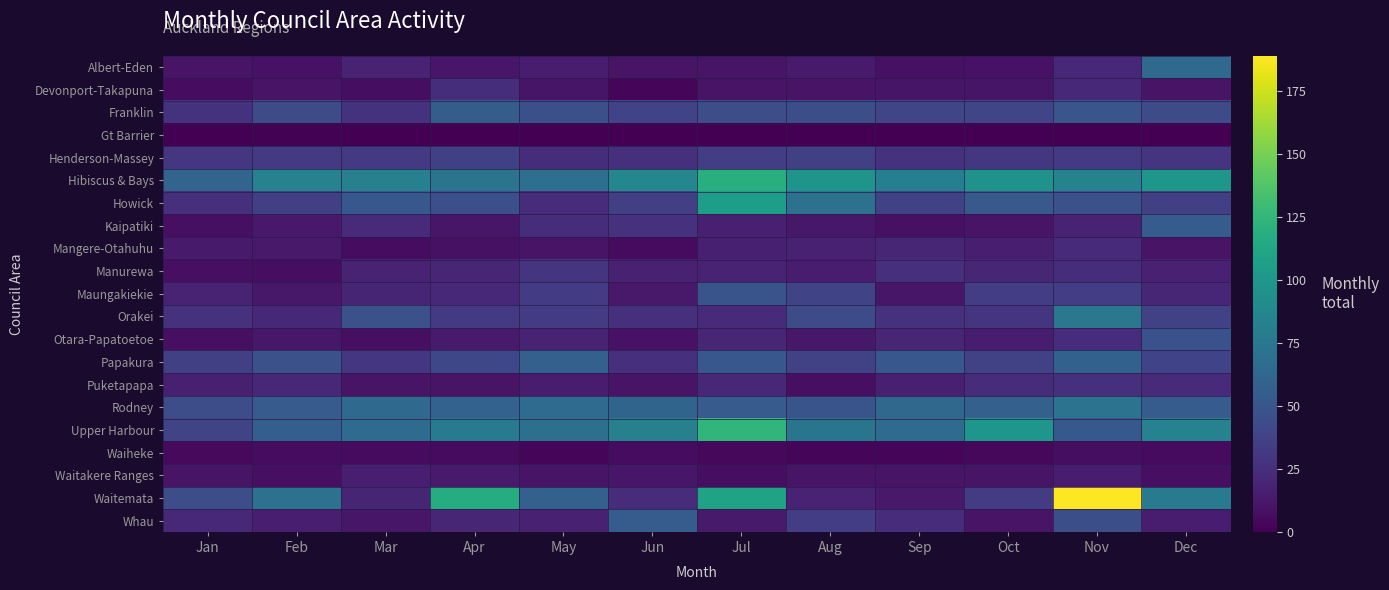

Which series has the largest range (max minus min)?

Waitemata